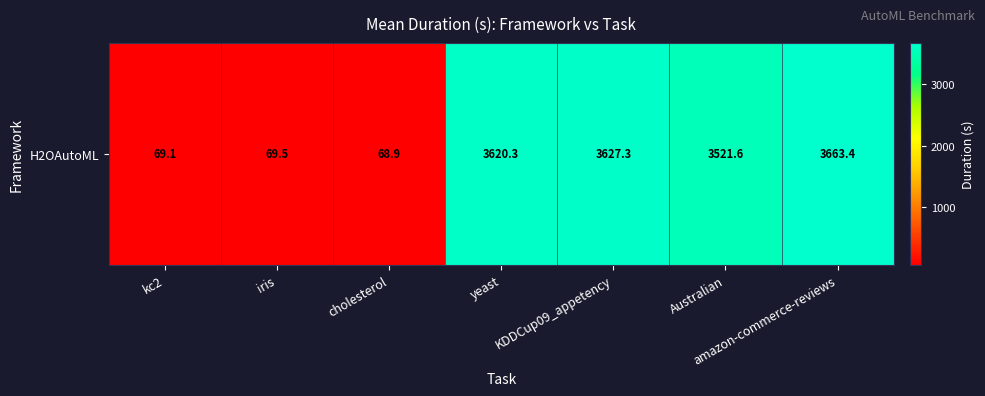

Rank the categories by value from highest to lowest.

amazon-commerce-reviews, KDDCup09_appetency, yeast, Australian, iris, kc2, cholesterol